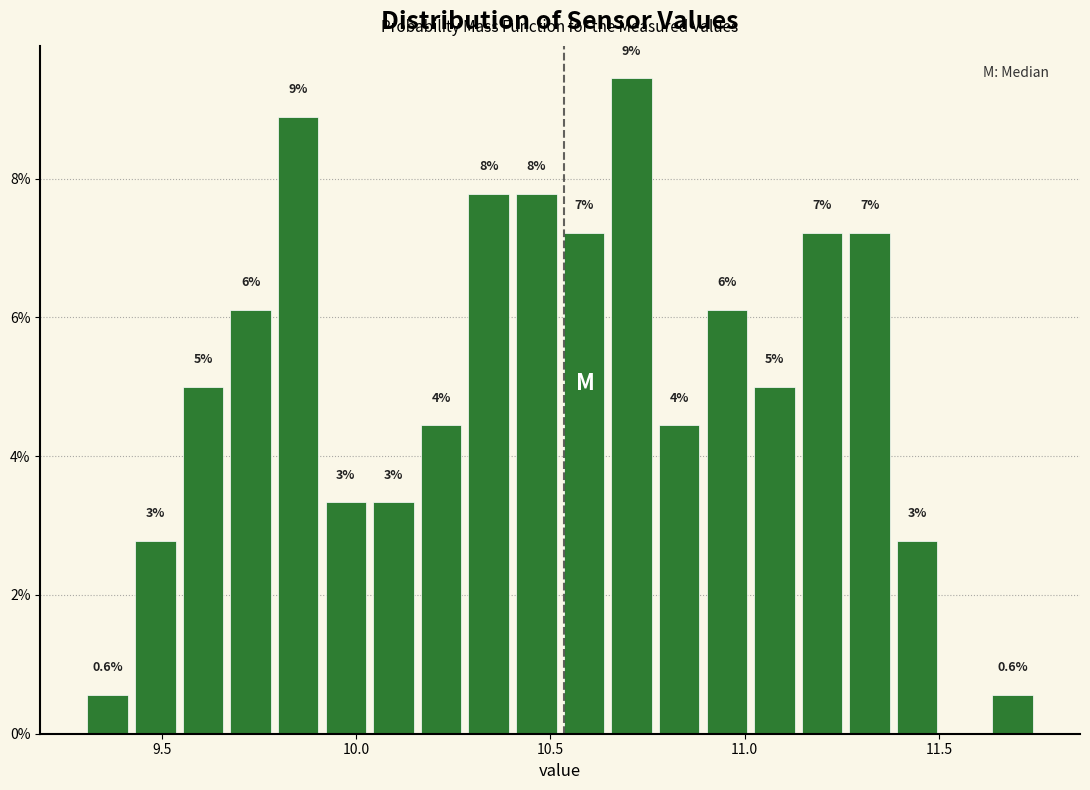

Around what value on the x-axis is the tallest bar? Give the approximate position of its centre, as read against the axis.

10.70